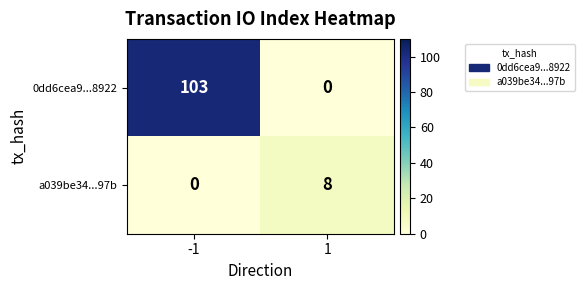

What is the difference between the maximum and minimum values in the a039be34...97b series?

8